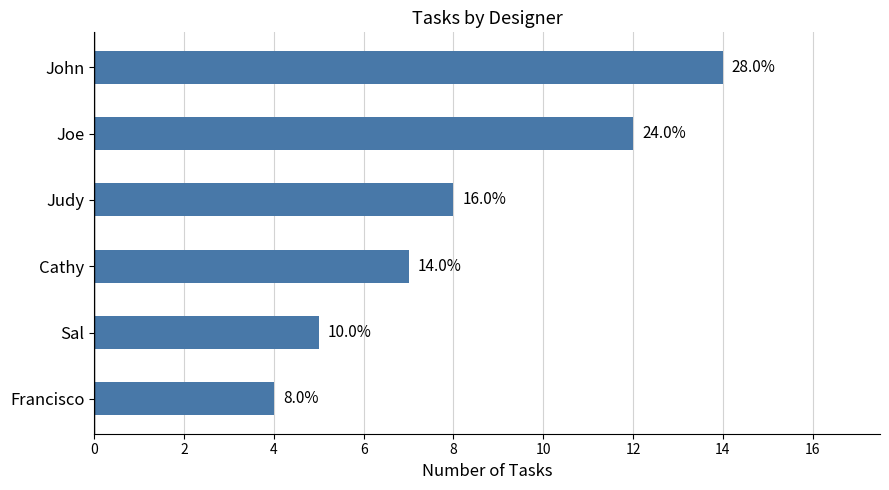

What is the maximum value shown in the chart?

14